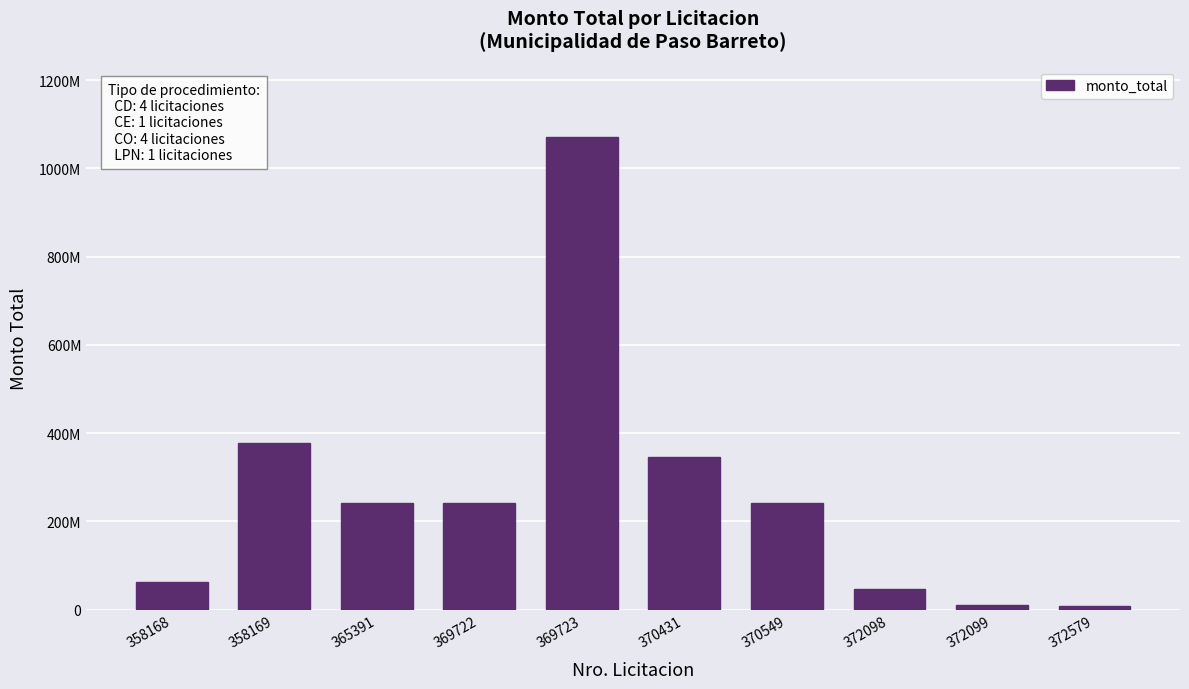

Reading left to right, list all the values displayed in this chart.

358168=63700000	358169=376704000	365391=240671600	369722=242000000	369723=1070000000	370431=346518330	370549=241976790	372098=47950000	372099=10500000	372579=9500000